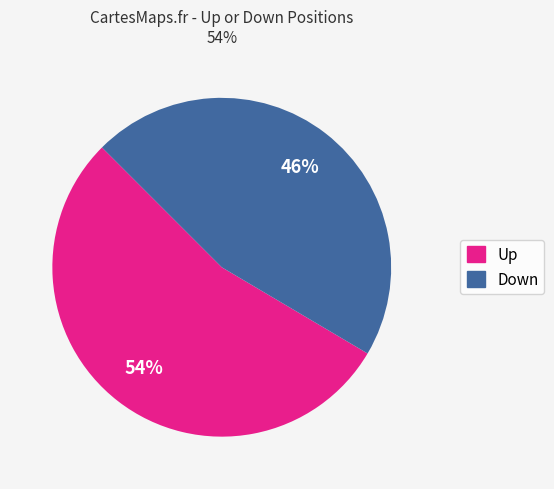

Count the number of slices in the pie.

2